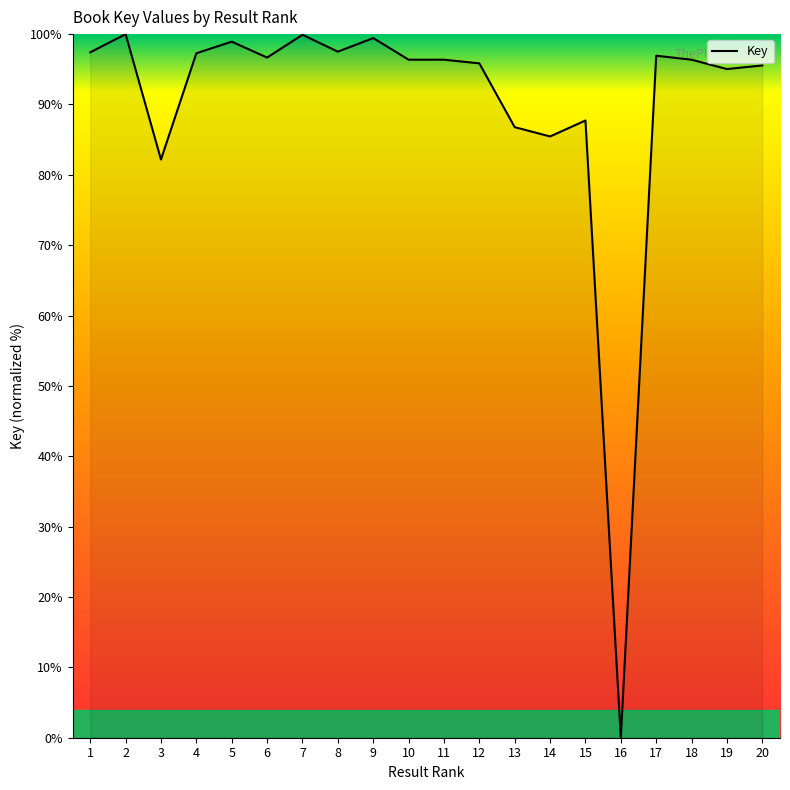

How many categories are shown in the chart?

20